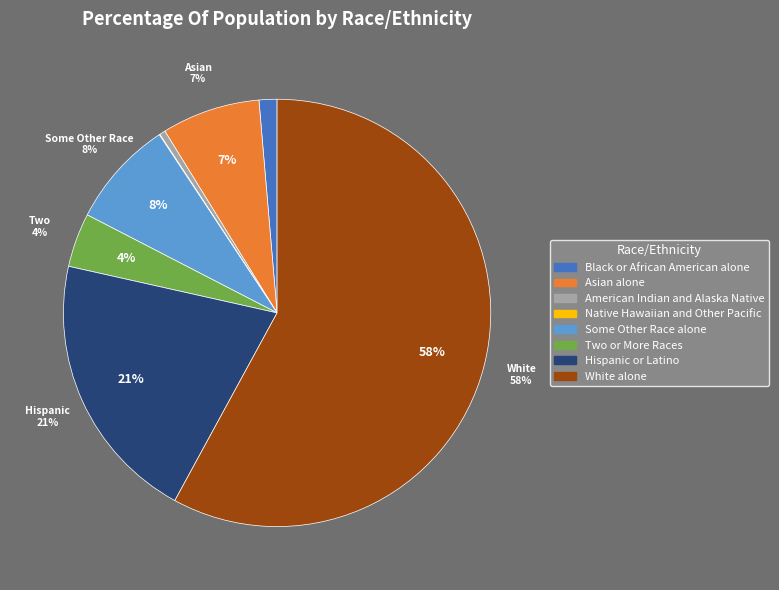

How many slices are in this pie chart?

8